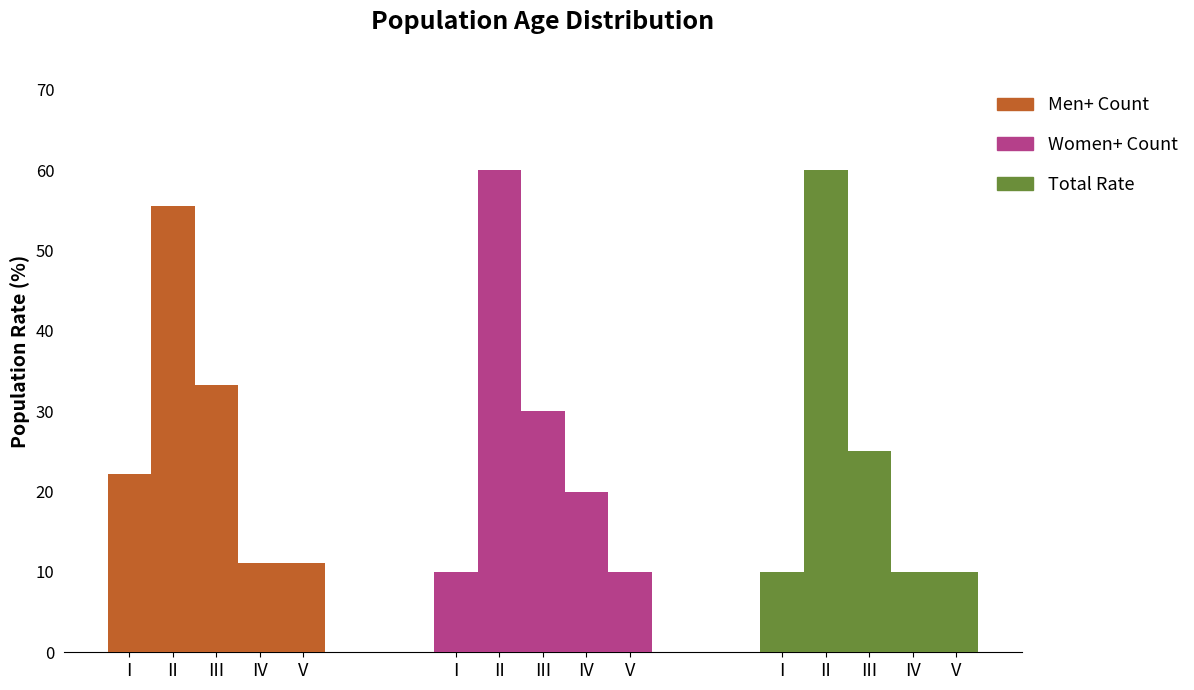

What is the minimum value shown in the chart?

10.0